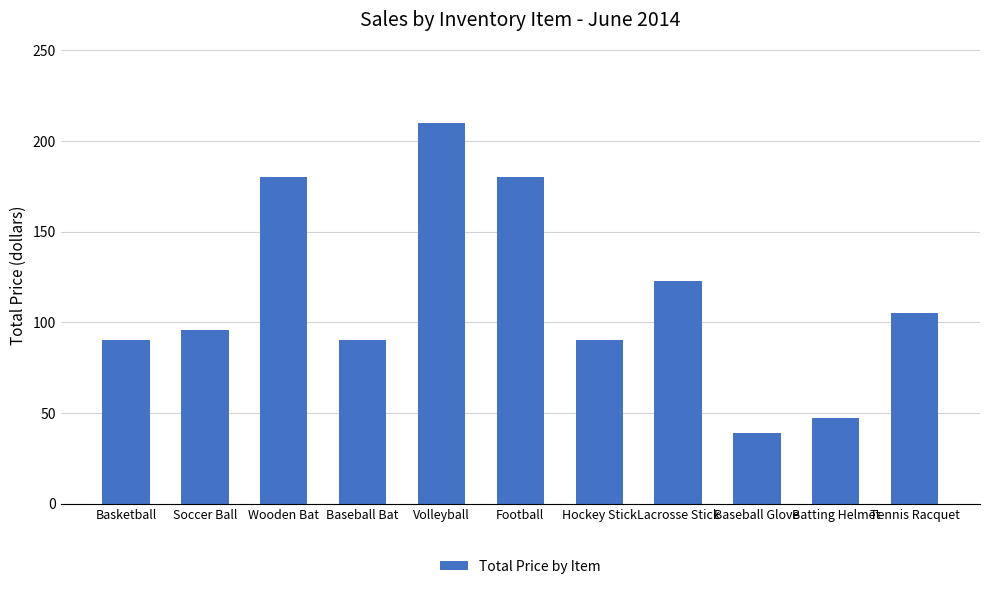

What is the sum of all values?

1250